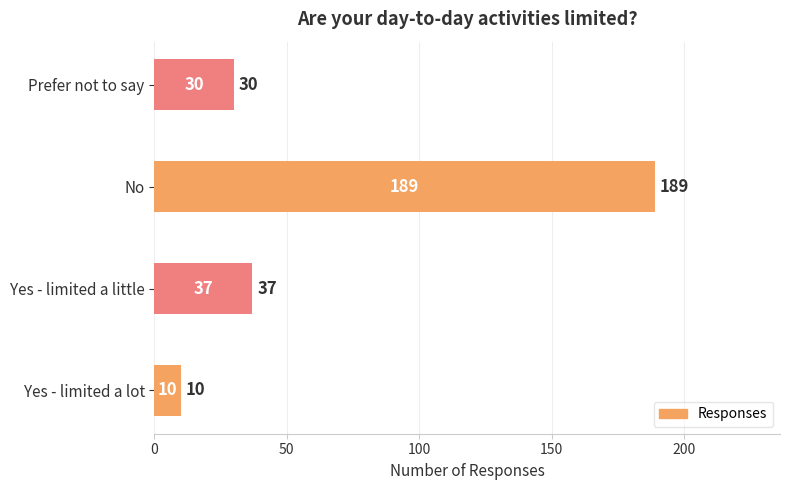

At which label is the value closest to 99?

Yes - limited a little